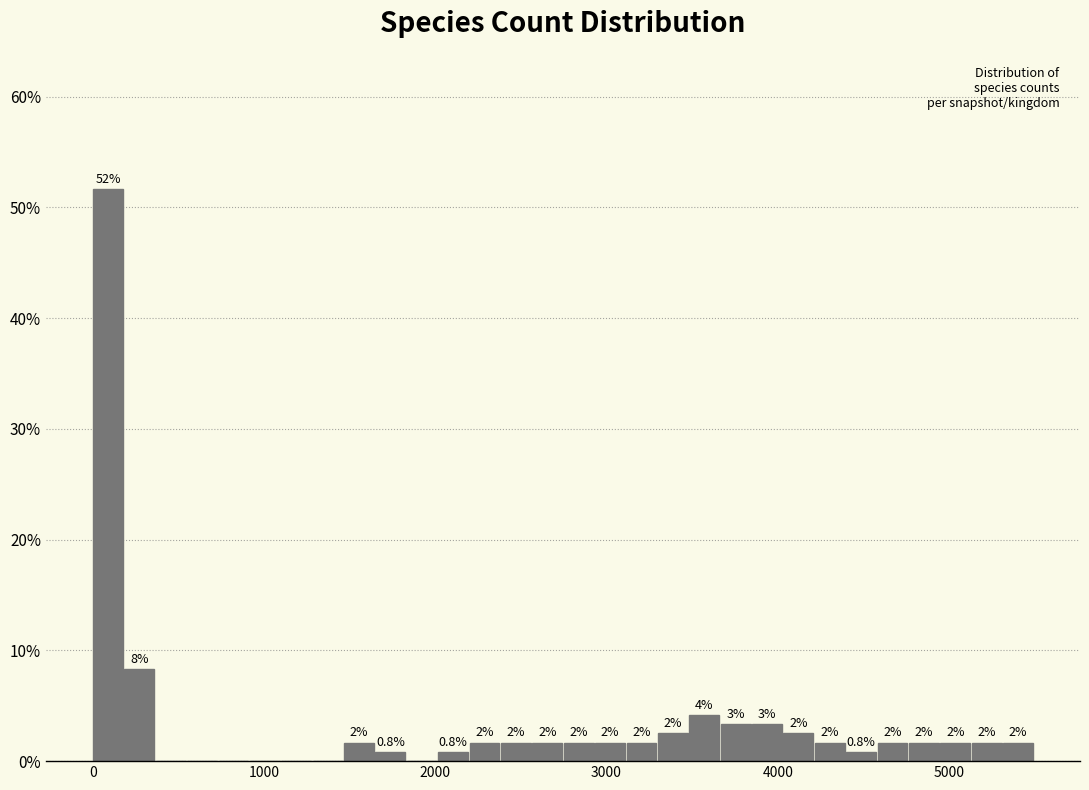

Read against the x-axis, roughly where is the centre of the tallest bar?

100